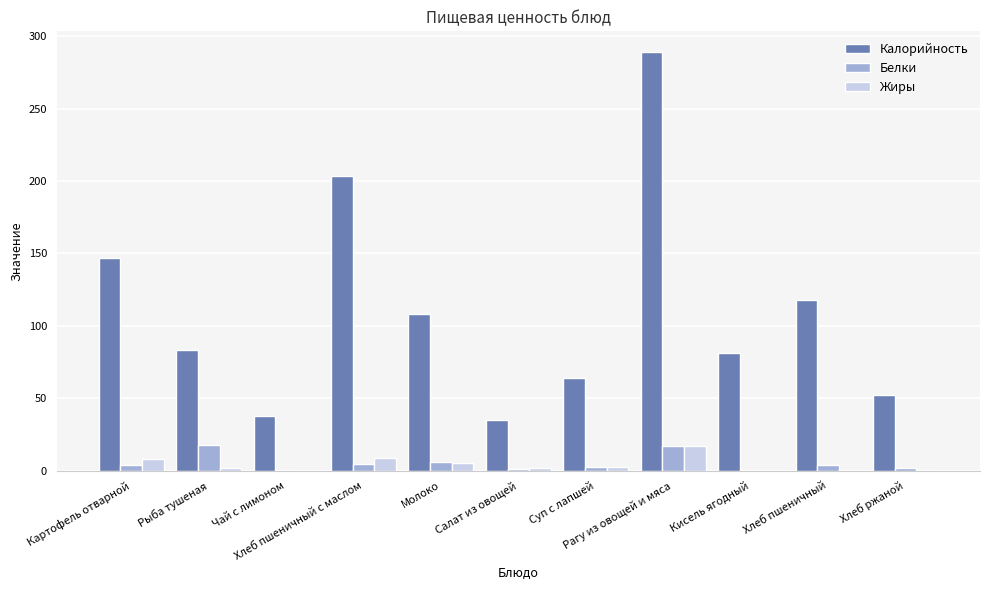

What are all the series names shown in the legend?

Калорийность, Белки, Жиры